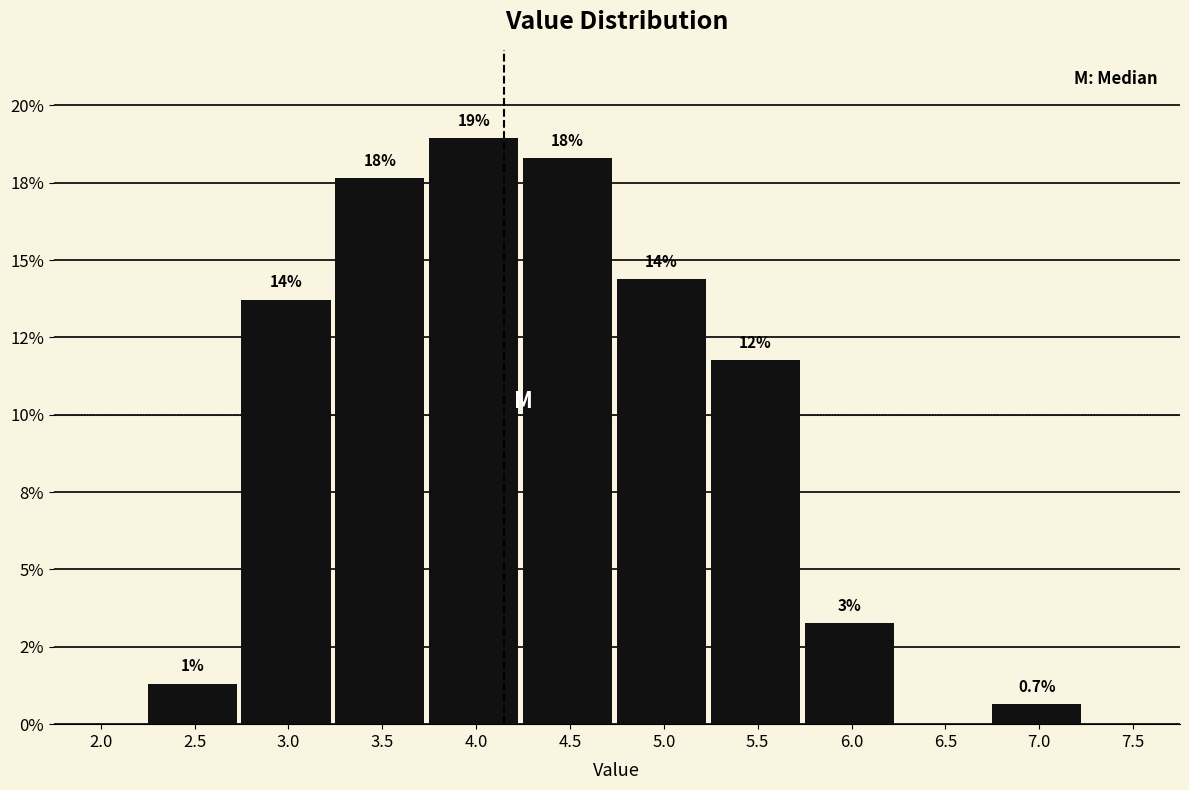

Are the bars horizontal?

No